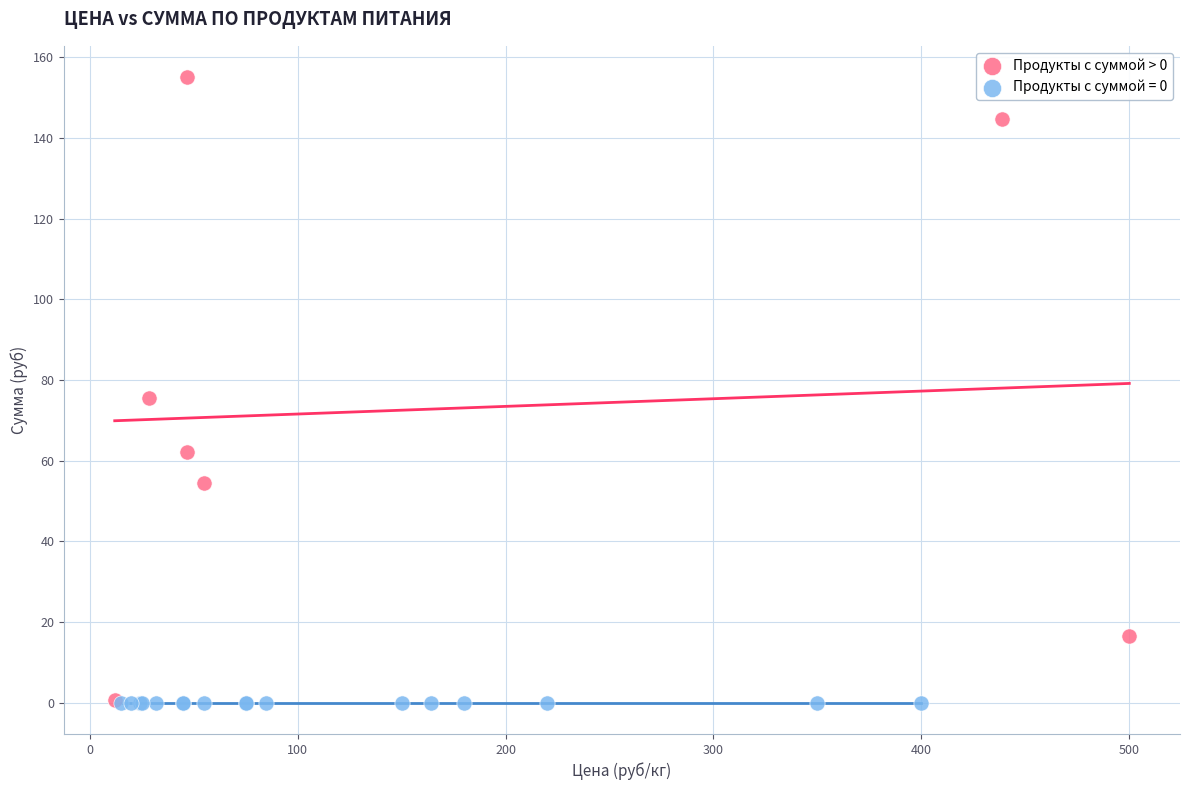

Which series reaches the maximum Y coordinate?

Продукты с суммой > 0